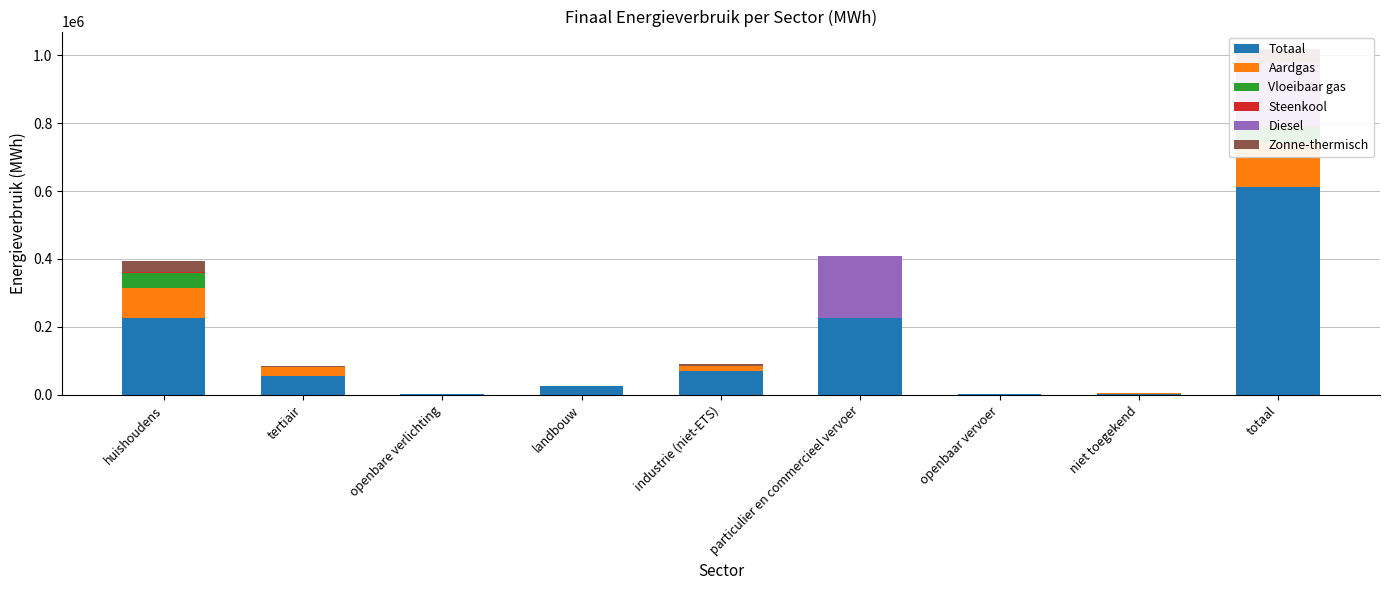

What is the spread (max minus min) of values at tertiair?

56223.0